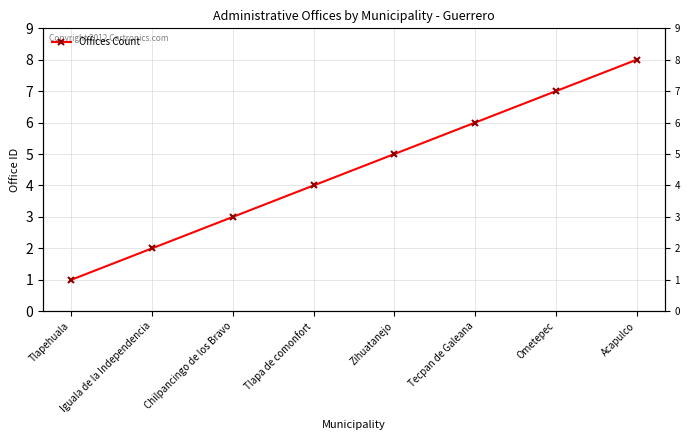

What is the label of the 5th point from the left?

Zihuatanejo